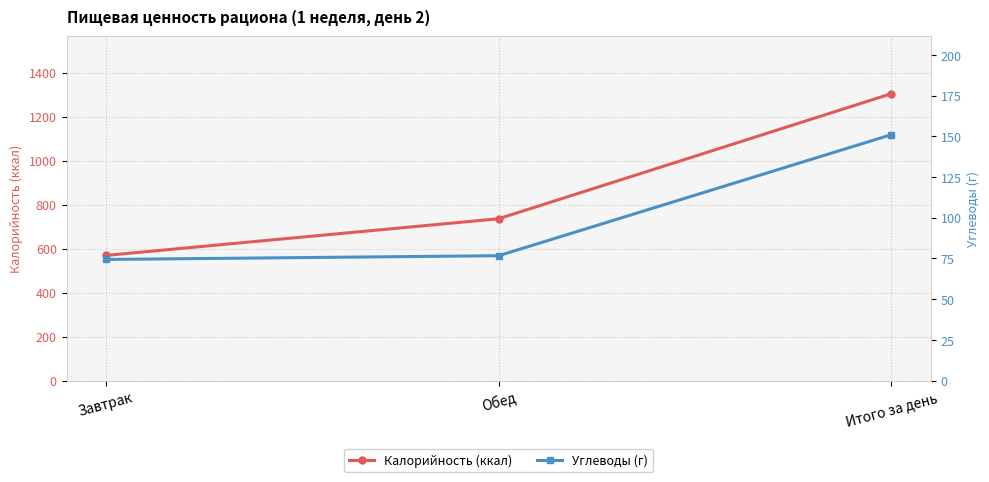

What is the label of the 2nd point from the right?

Обед